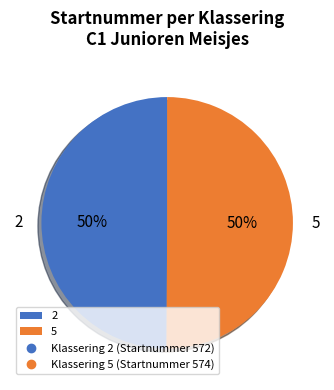

Is it true that 5 is 50% of the pie?

True